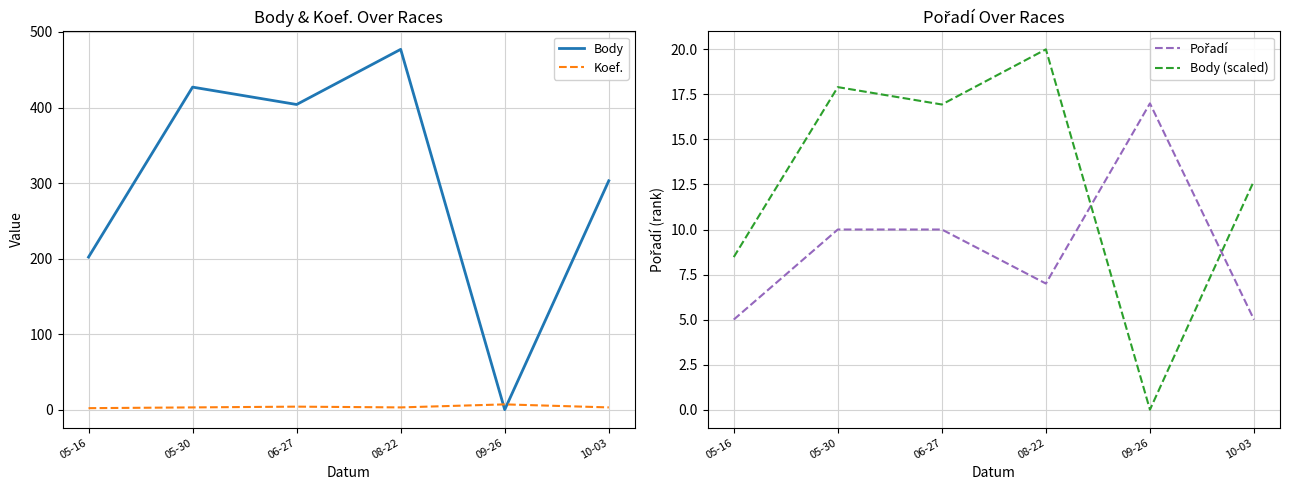

List the series in order of their peak value, highest first.

Body, Body (scaled), Pořadí, Koef.